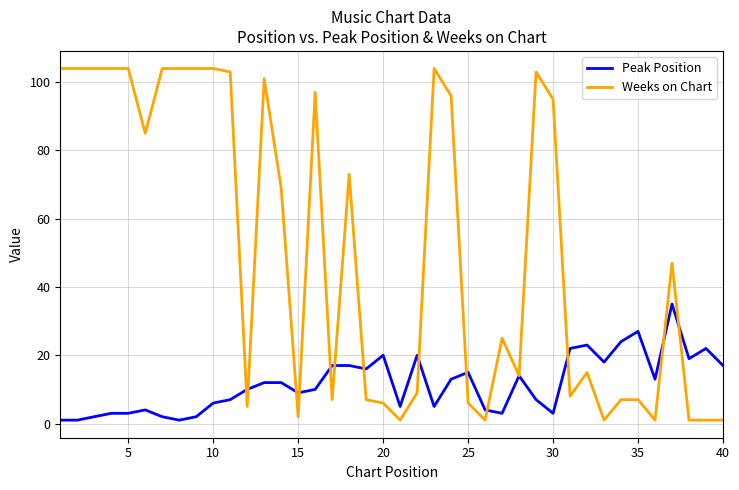

Rank the series by their maximum value, from highest to lowest.

Weeks on Chart, Peak Position